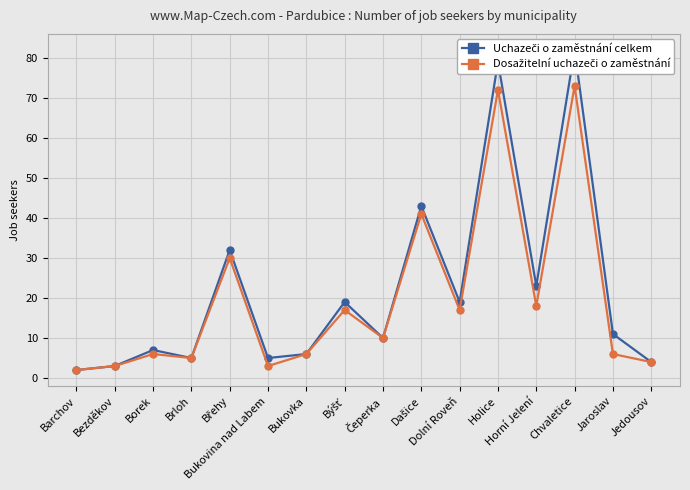

What is the approximate value of Dosažitelní uchazeči o zaměstnání at Býšť, to the nearest 5?

15